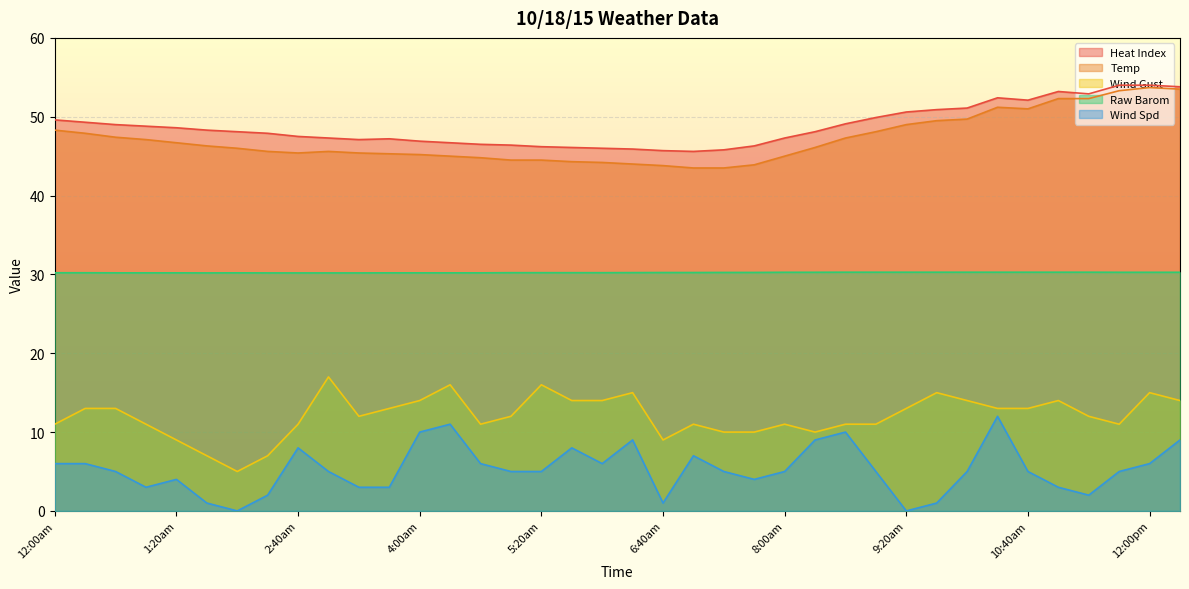

What position from the left is 1:00am?

4